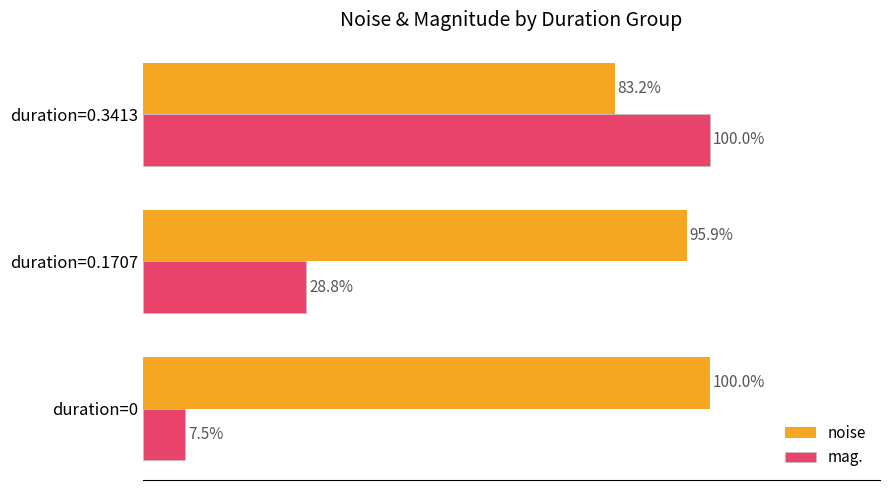

At duration=0.1707, list the series in order from largest to smallest.

noise, mag.